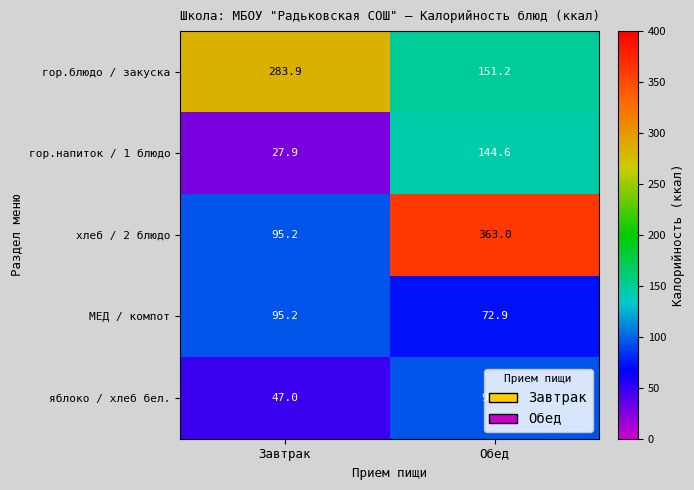

What is the approximate value of хлеб / 2 блюдо at Завтрак?

95.2